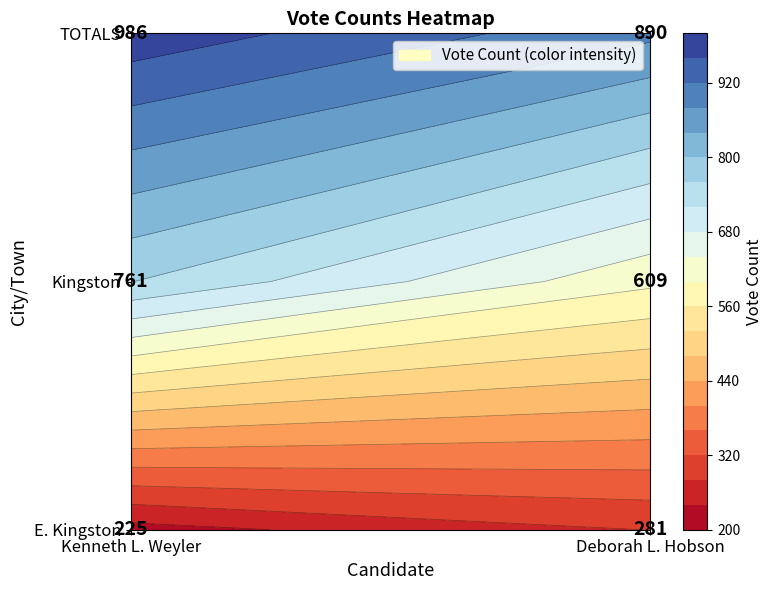

Rank the series by their average value, from highest to lowest.

TOTALS, Kingston, E. Kingston